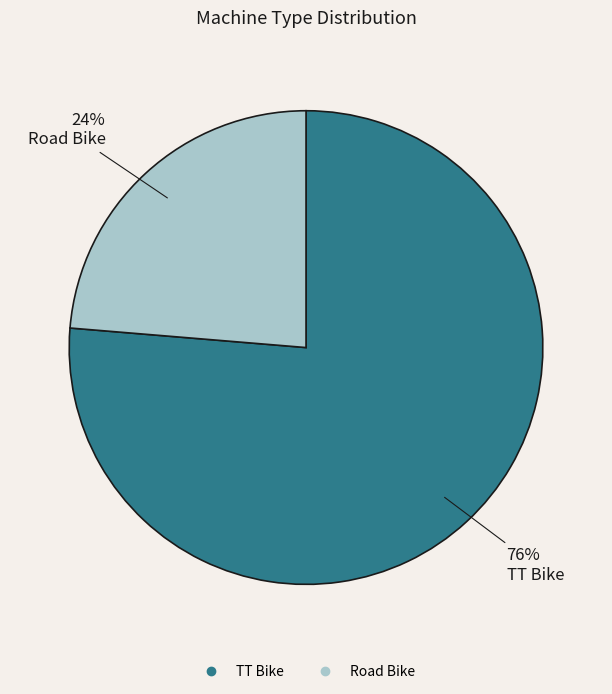

Is it true that TT Bike is 76% of the pie?

True